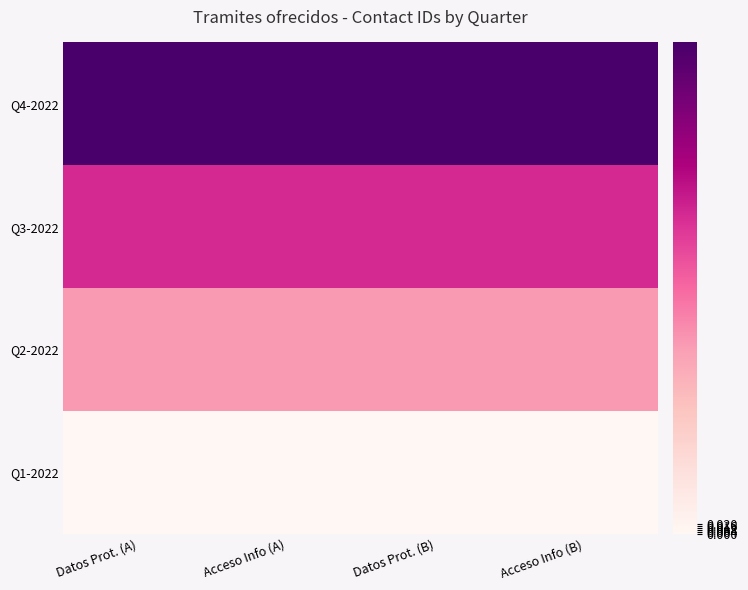

At which category is the sum across all series the highest?

Datos Prot. (A)